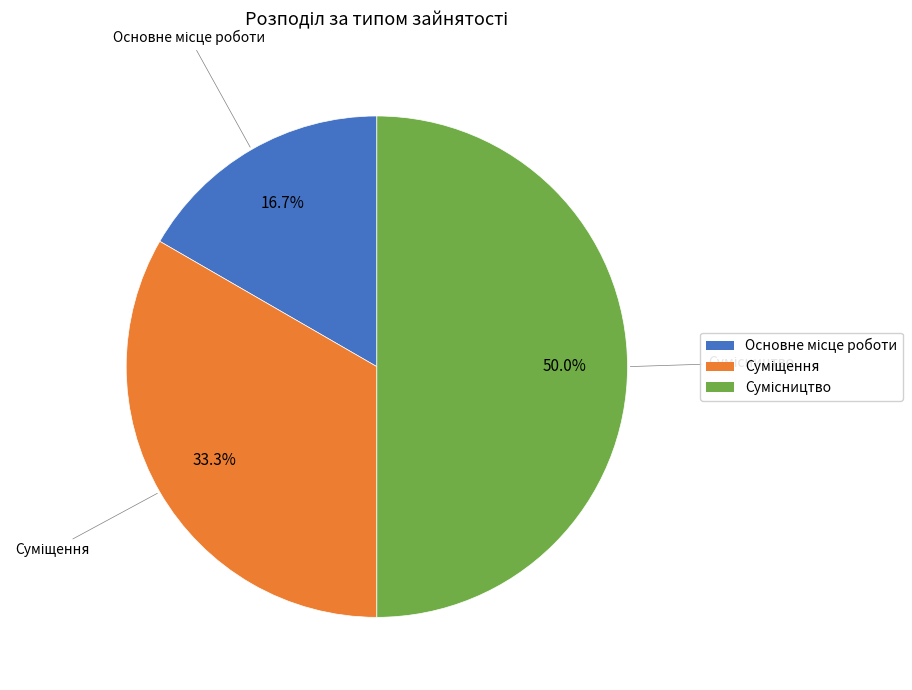

How many segments does this pie chart have?

3